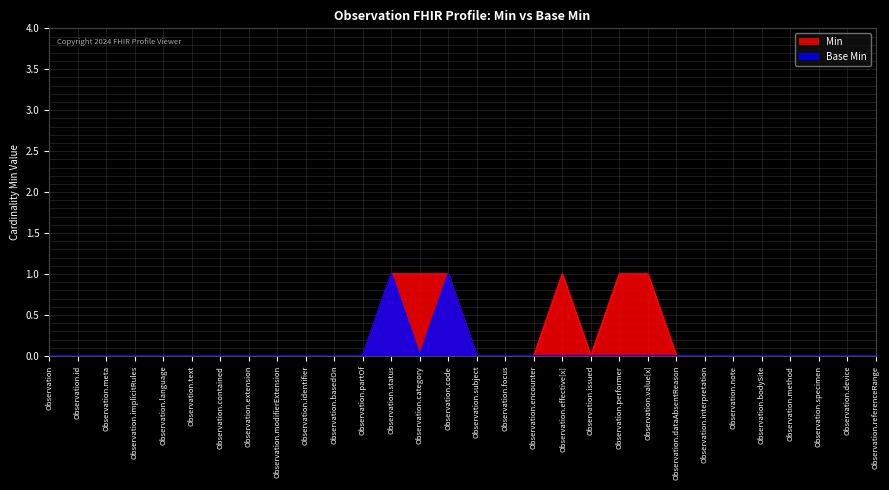

In Min, how many points are higher than both neighbors (excluding endpoints)?

1